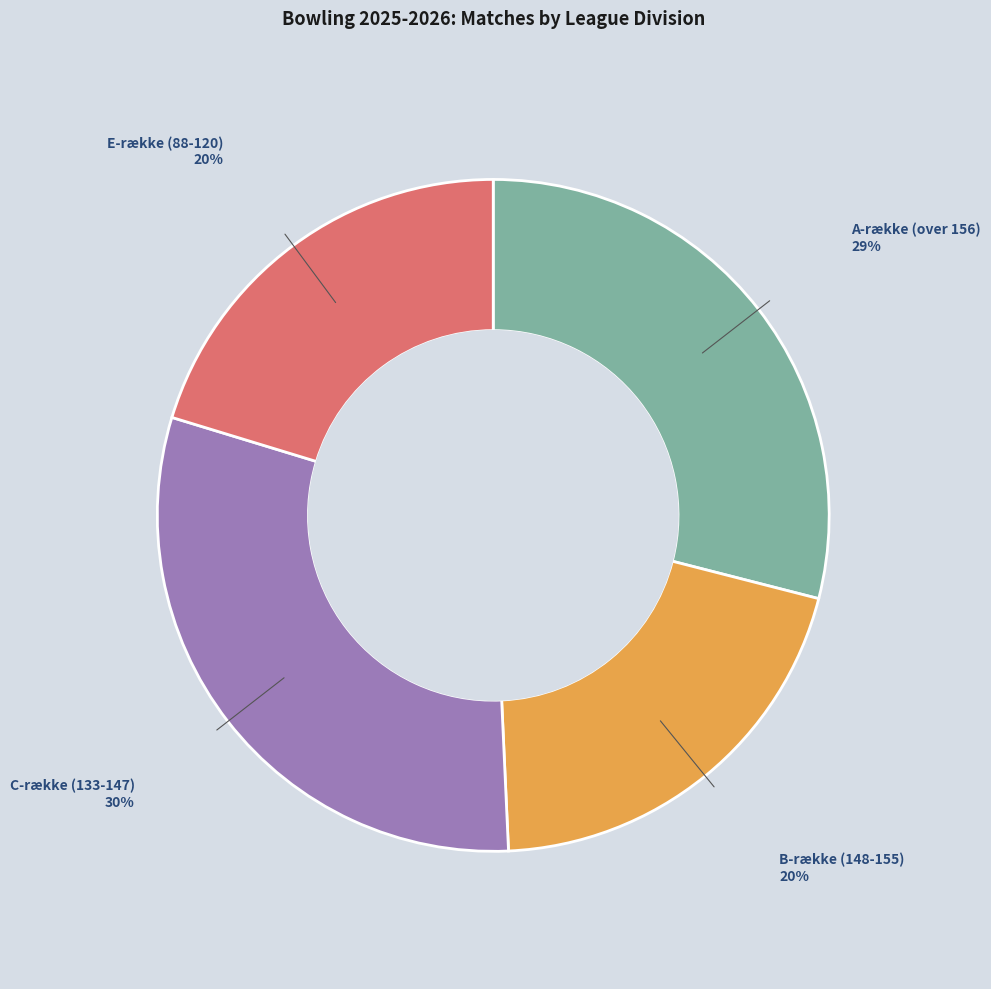

Is there a majority slice in this chart?

No